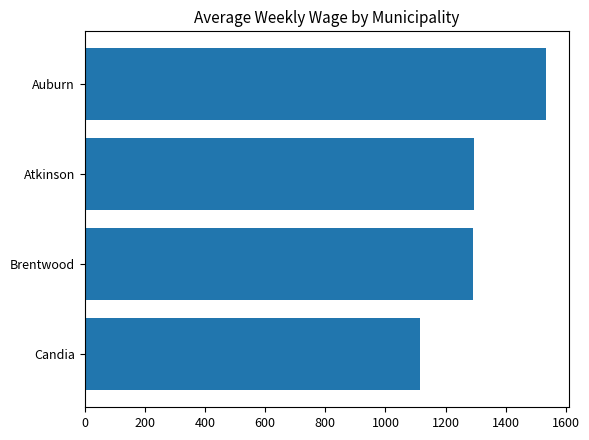

What is the minimum value shown in the chart?

1115.4